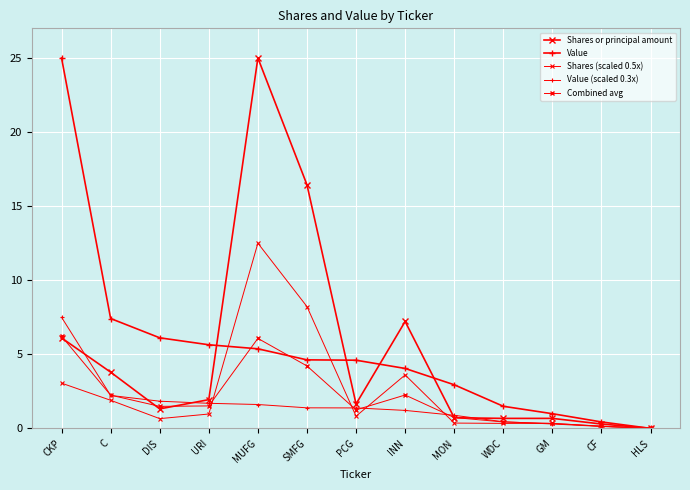

How many series are shown in this chart?

5